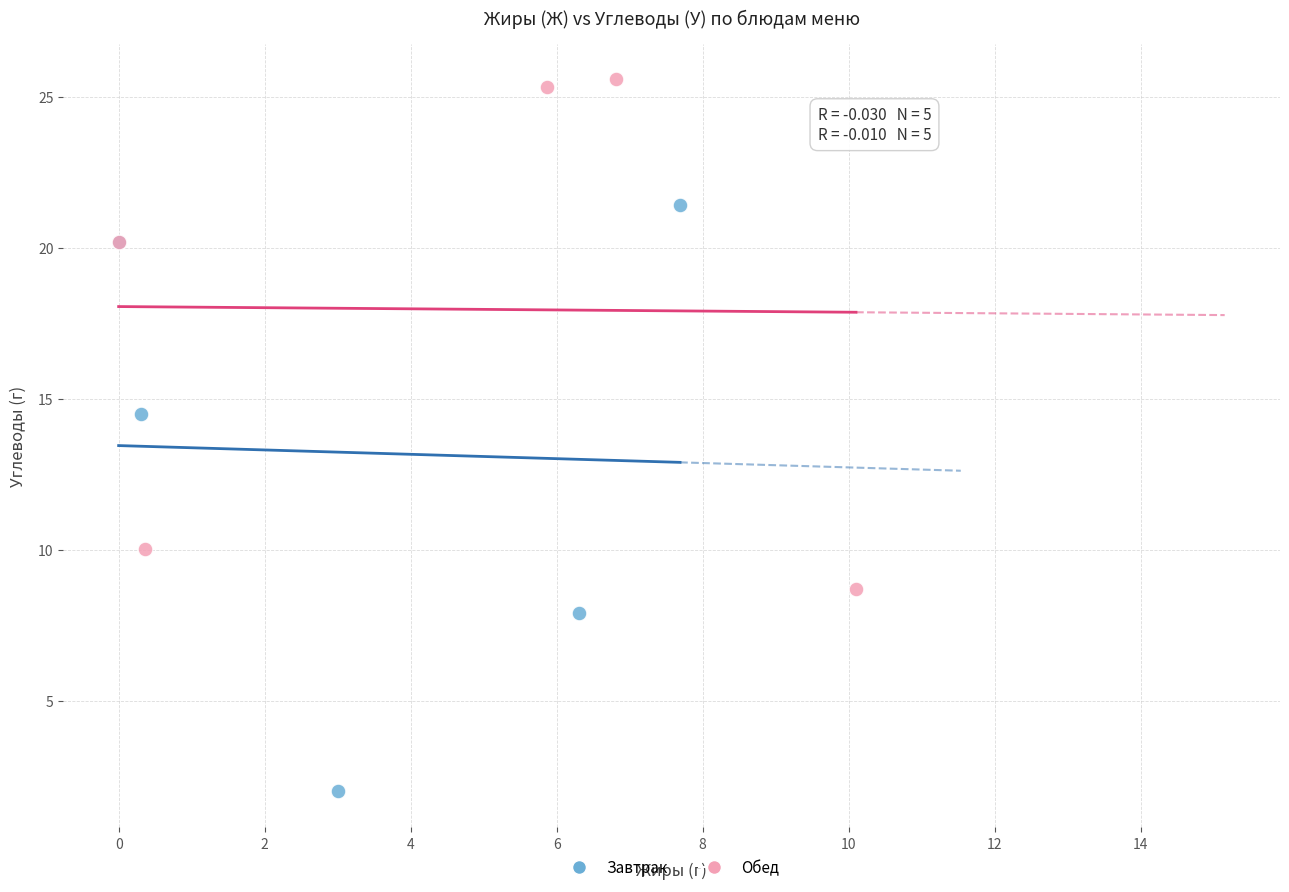

Which series has the widest spread of Y values?

Завтрак